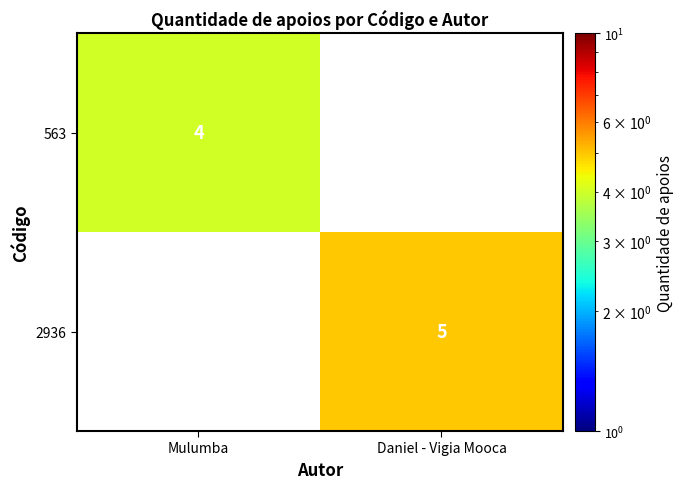

What is the smallest value displayed?

4.0